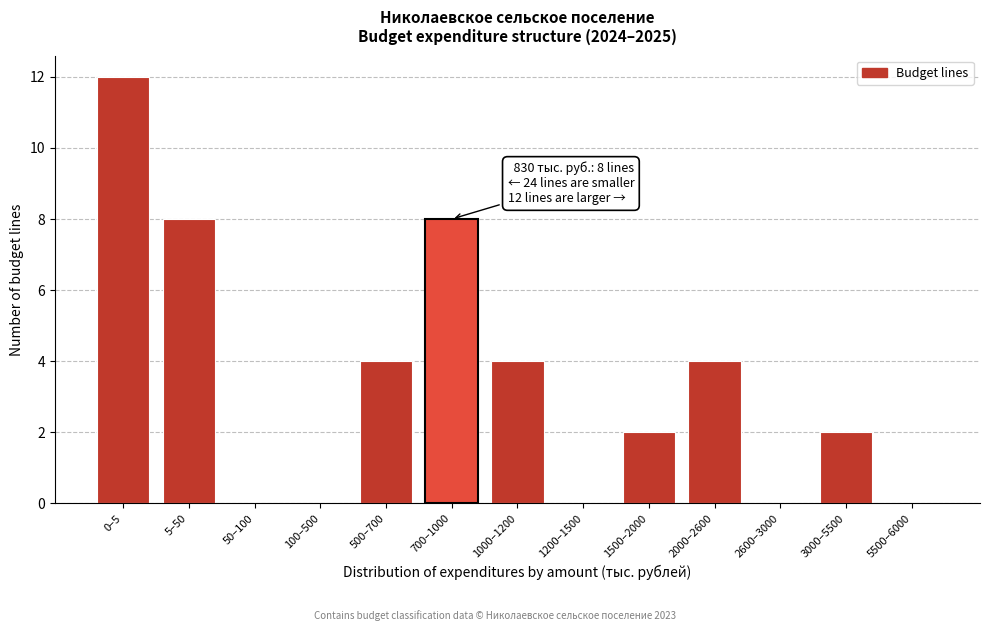

Reading left to right, extract all data points from this chart.

0–5=12	5–50=8	50–100=0	100–500=0	500–700=4	700–1000=8	1000–1200=4	1200–1500=0	1500–2000=2	2000–2600=4	2600–3000=0	3000–5500=2	5500–6000=0